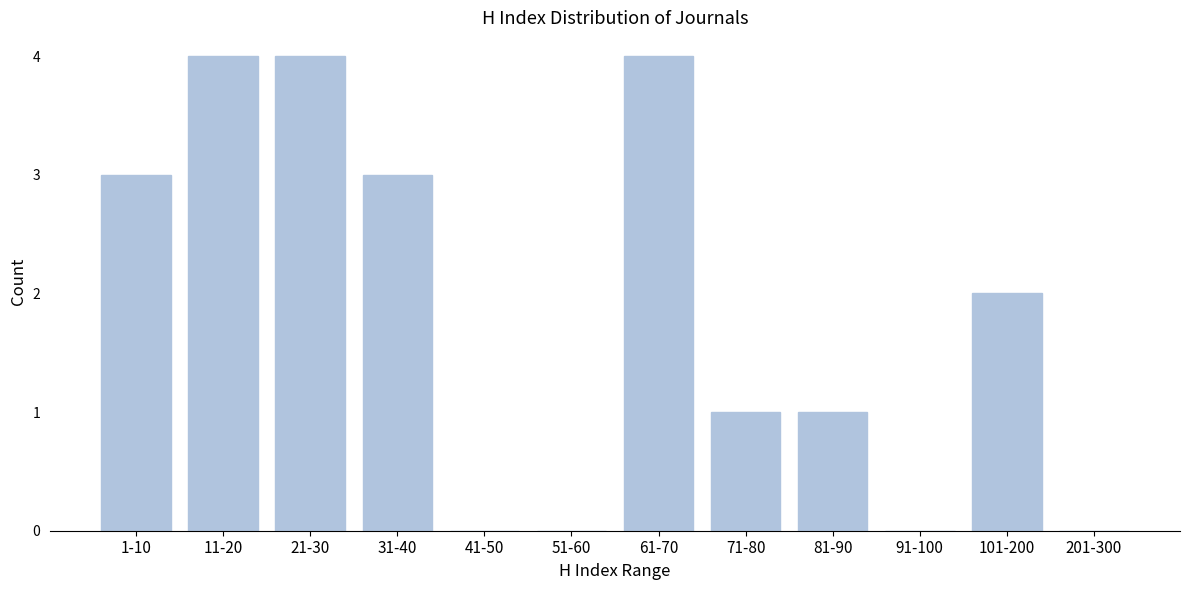

Reading right to left, what are all the values shown in this chart?

201-300=0	101-200=2	91-100=0	81-90=1	71-80=1	61-70=4	51-60=0	41-50=0	31-40=3	21-30=4	11-20=4	1-10=3